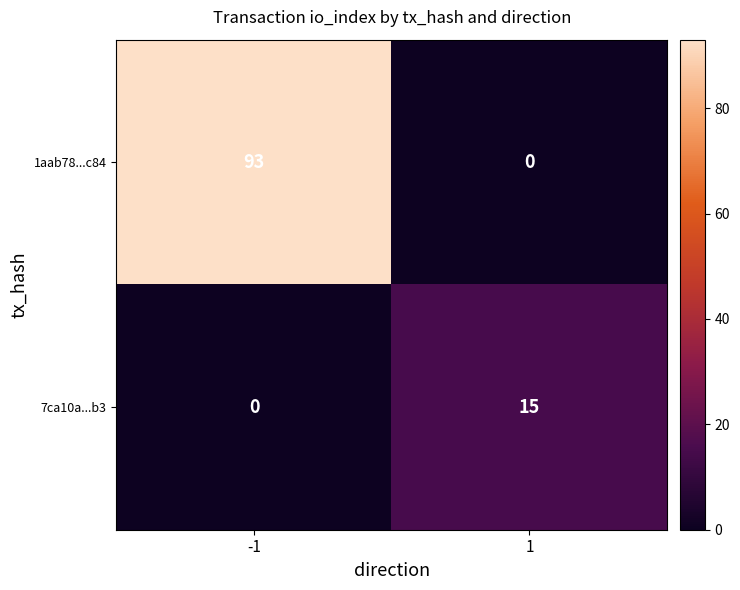

Reading left to right, extract all data points from this chart.

1aab78...c84: 93	0
7ca10a...b3: 0	15